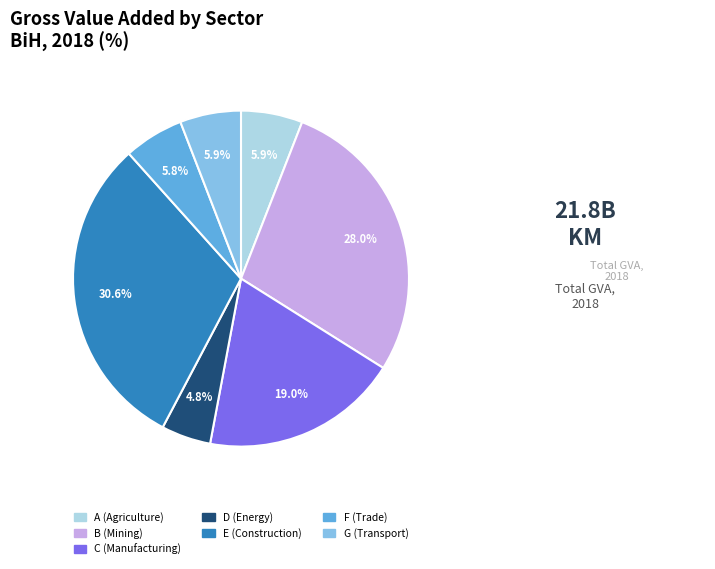

Is the sum of E and G greater than half?

No